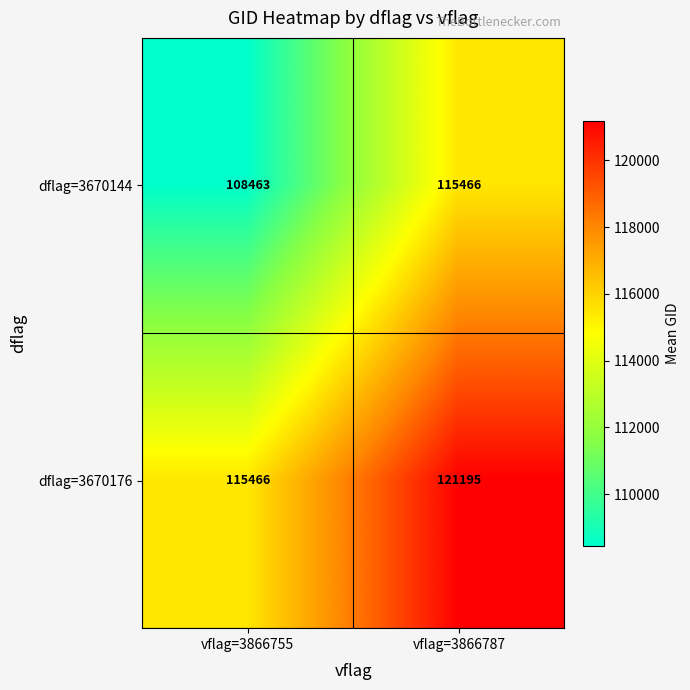

At which label is dflag=3670176 closest to 118330?

vflag=3866755